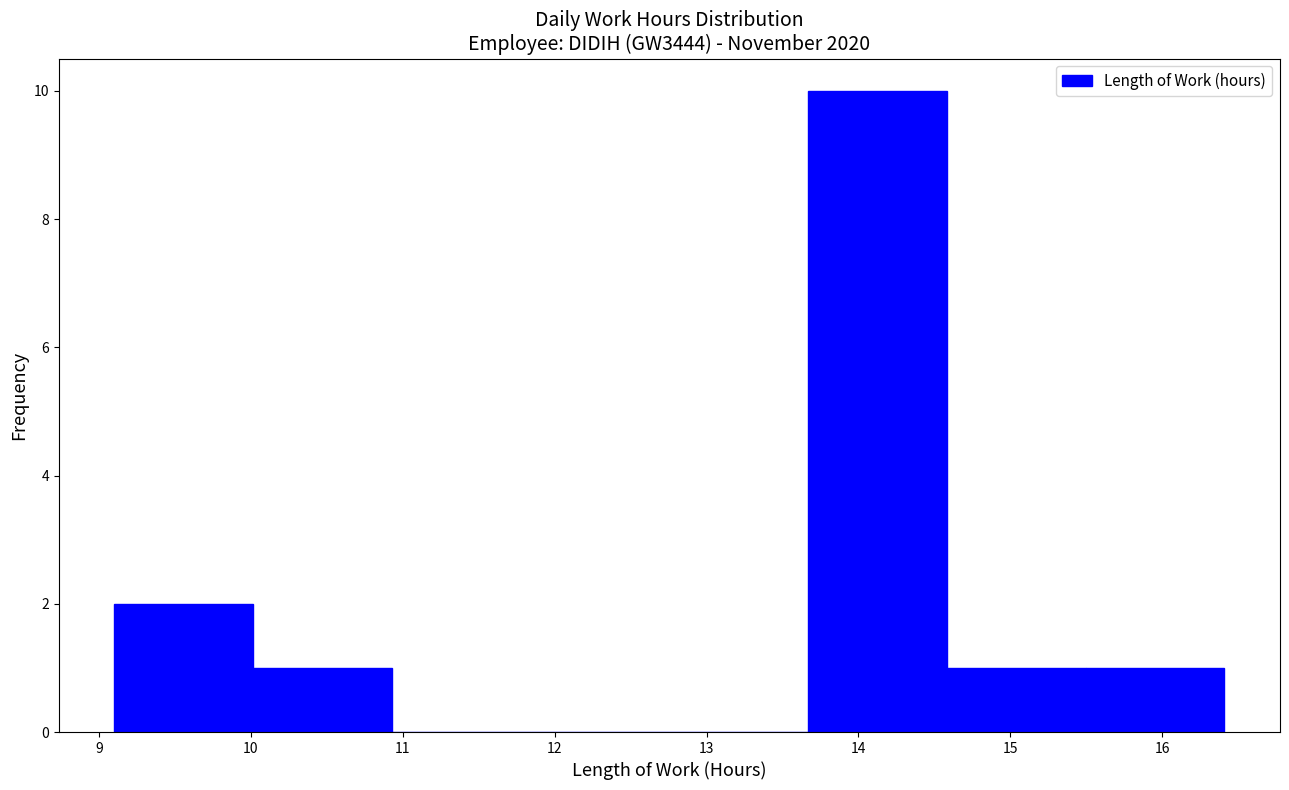

Reading left to right, transcribe this chart: for each bar, give the range it covers on the x-axis and its height. Neither the bar edges nor the heights are printed on the chart, so give them approximately, as read against the axes.

9.1 to 10.0: 2
10.0 to 10.9: 1
10.9 to 11.8: 0
11.8 to 12.8: 0
12.8 to 13.7: 0
13.7 to 14.6: 10
14.6 to 15.5: 1
15.5 to 16.4: 1